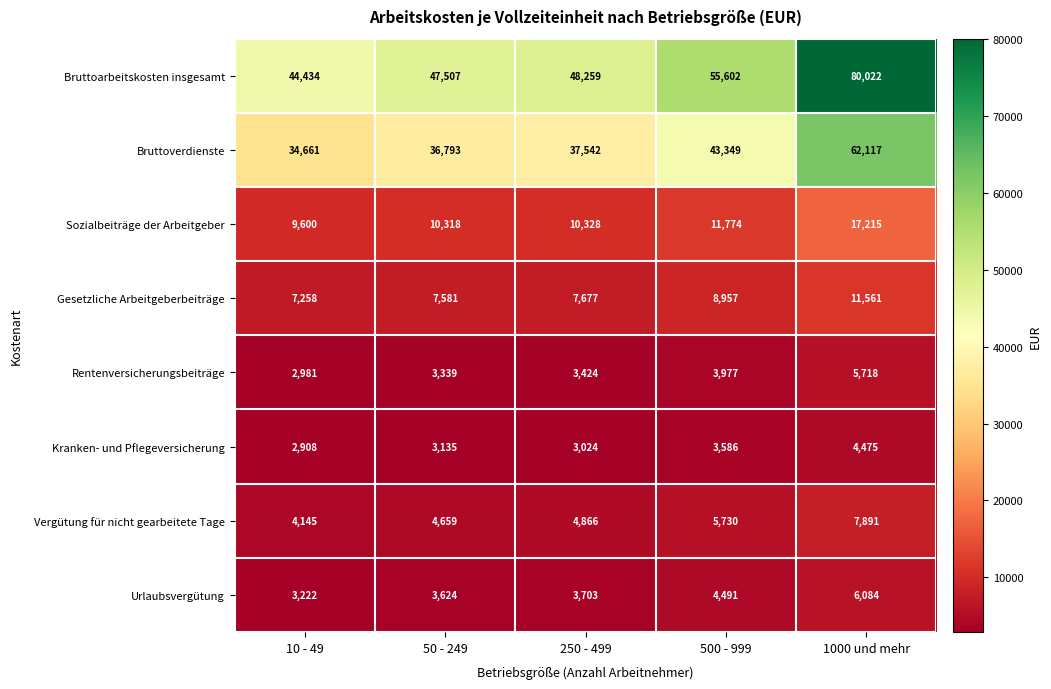

Where is Gesetzliche Arbeitgeberbeiträge nearest to the value 9409?

500 - 999